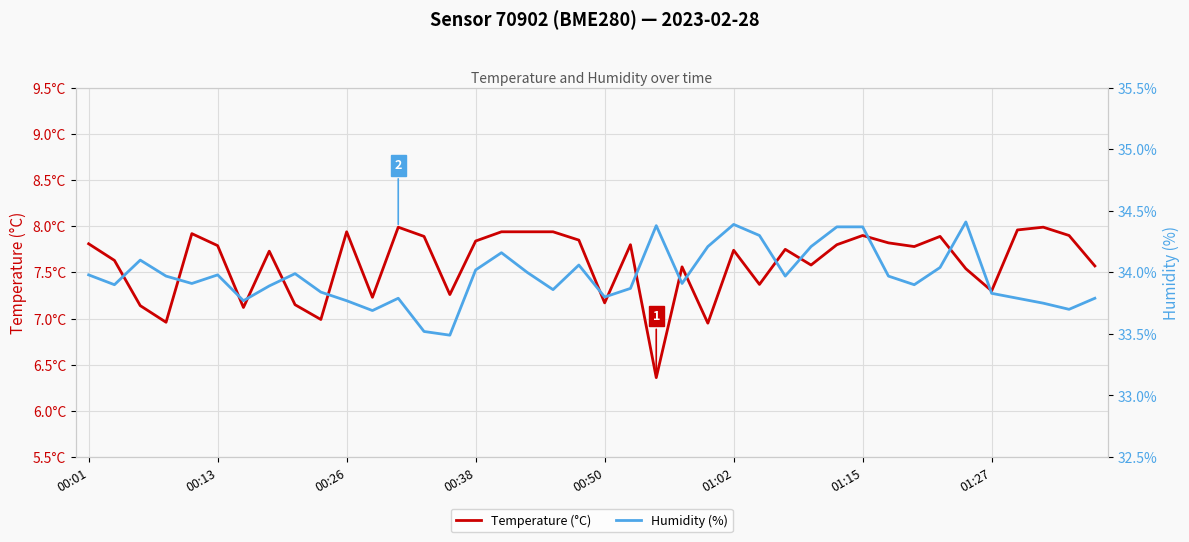

What is the minimum value for Humidity (%)?

33.5